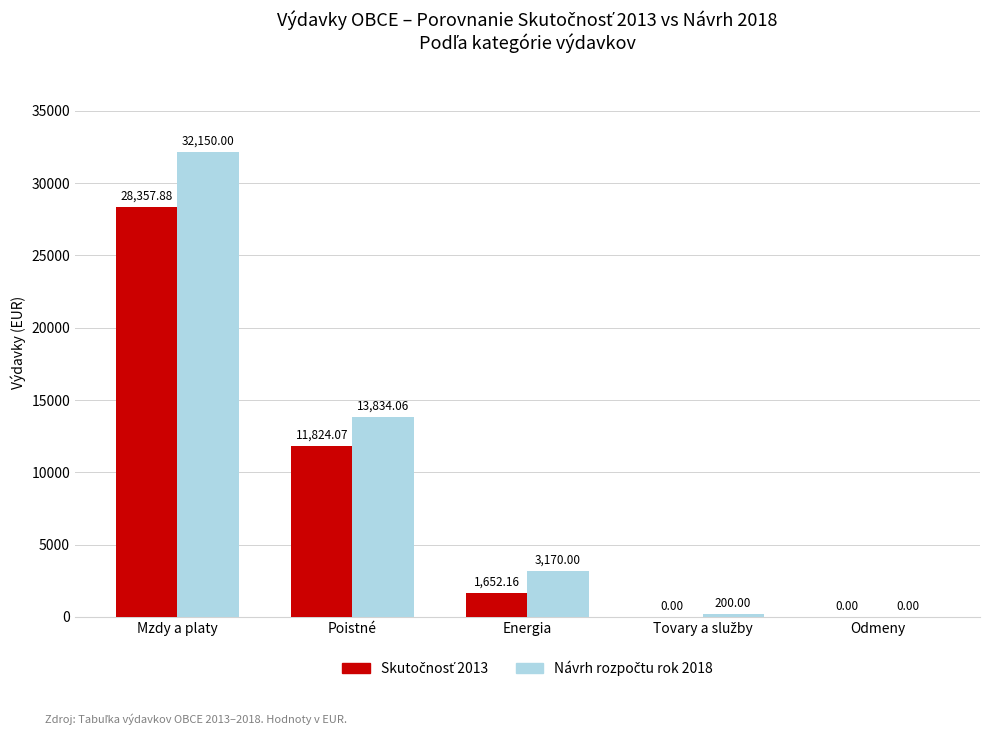

At which category is the sum across all series the highest?

Mzdy a platy